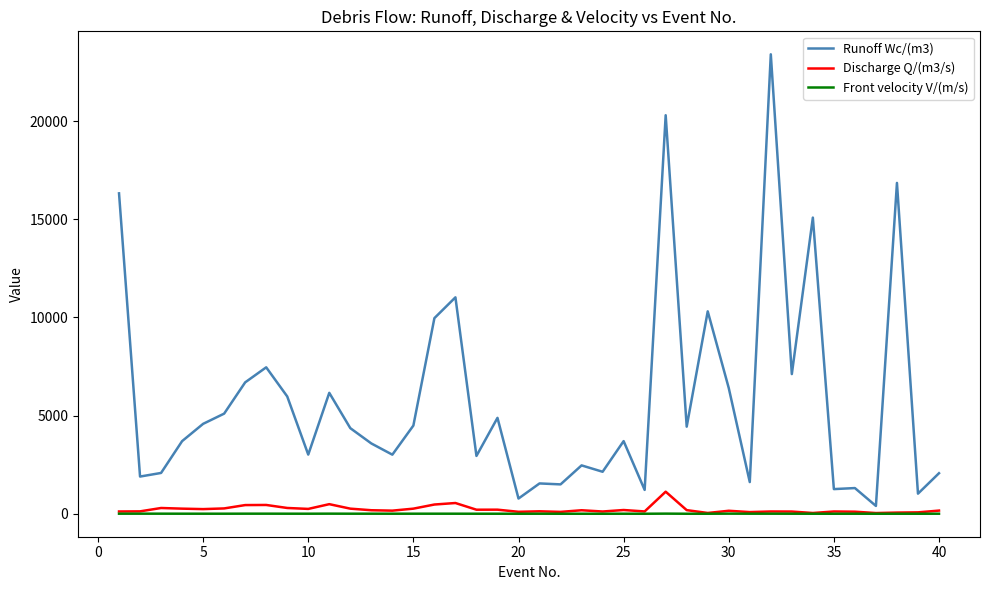

Which series has the largest total across all categories?

Runoff Wc/(m3)